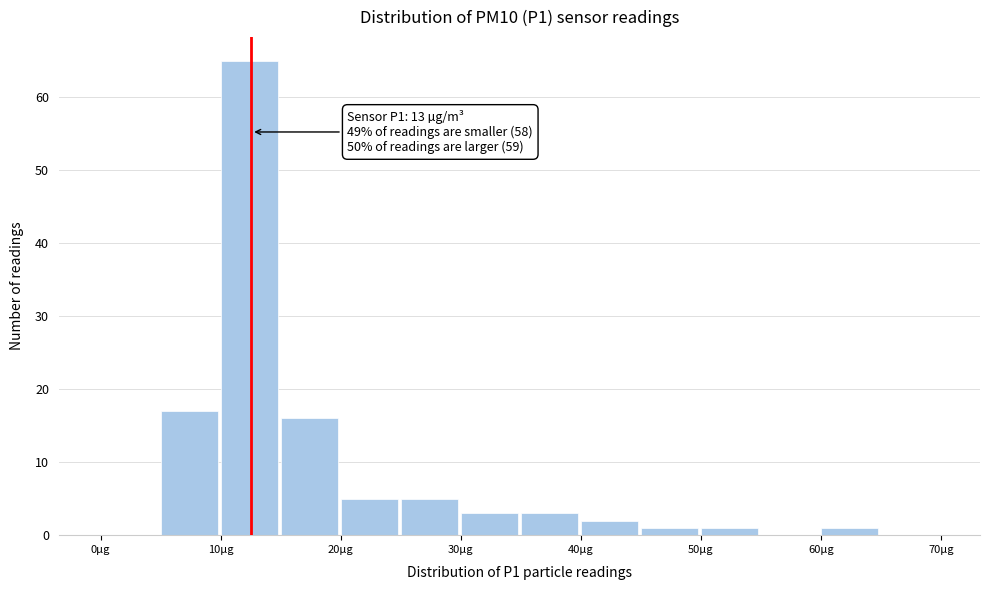

Over which range of the x-axis is the bar tallest?

10 to 15